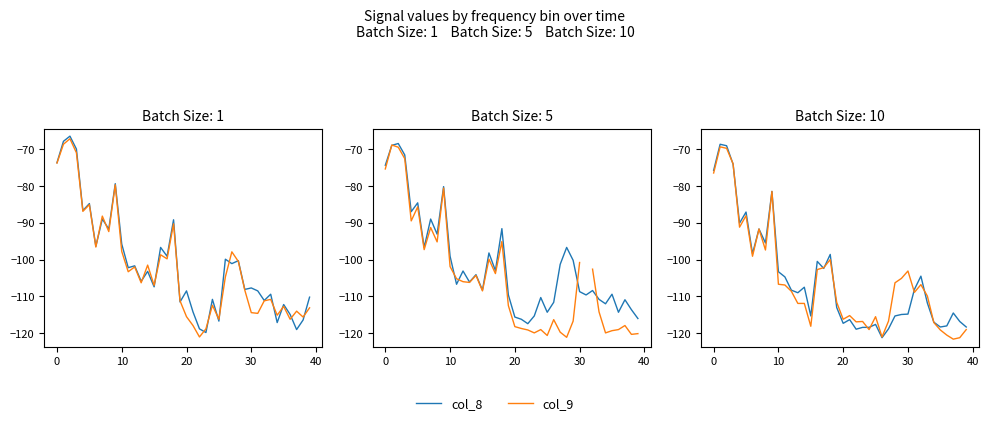

How many categories are shown in the chart?

40